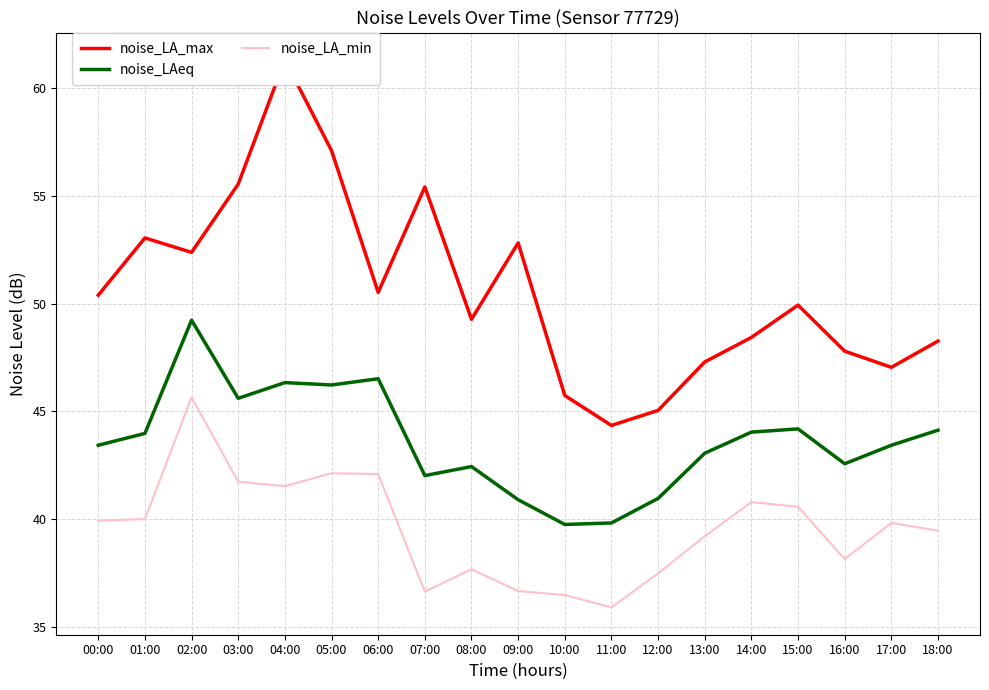

Reading left to right, extract all data points from this chart.

noise_LA_max: 50.4	53.0	52.4	55.5	61.3	57.1	50.5	55.4	49.3	52.8	45.7	44.3	45.0	47.3	48.4	49.9	47.8	47.0	48.3
noise_LAeq: 43.4	44.0	49.2	45.6	46.3	46.2	46.5	42.0	42.4	40.9	39.7	39.8	41.0	43.0	44.0	44.2	42.6	43.4	44.1
noise_LA_min: 39.9	40.0	45.6	41.7	41.5	42.1	42.1	36.6	37.7	36.6	36.5	35.9	37.5	39.2	40.8	40.6	38.1	39.8	39.5